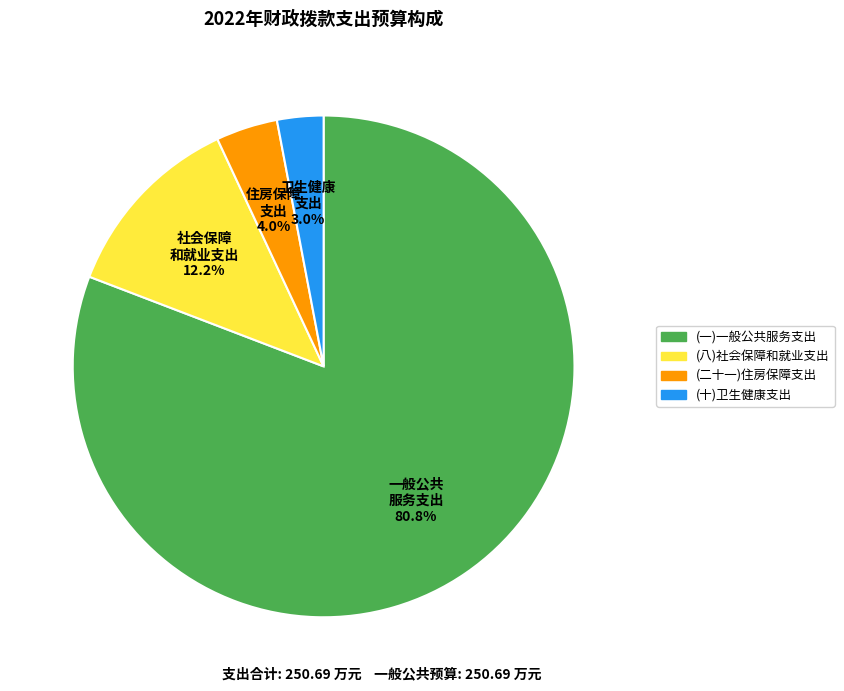

Is the sum of (十)卫生健康支出 and (八)社会保障和就业支出 greater than half?

No